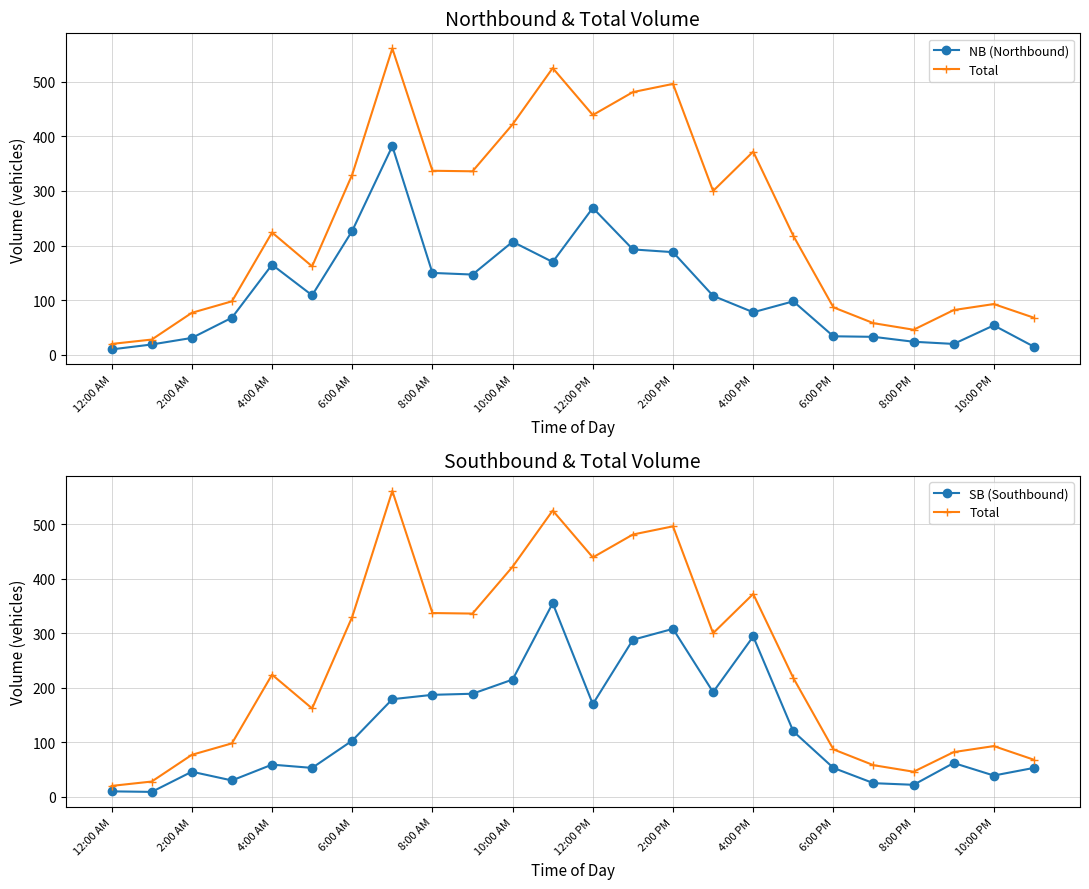

How many lines are shown in the chart?

3